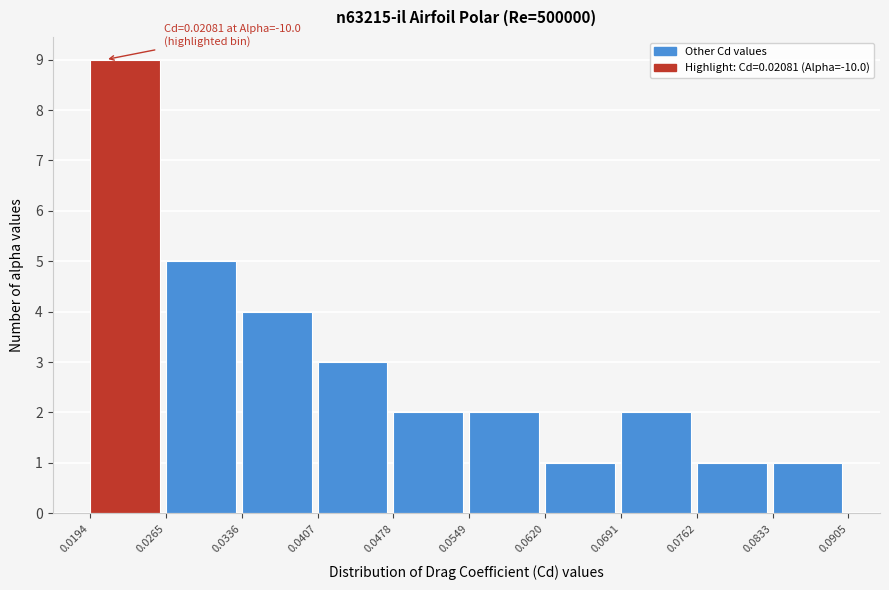

Which range on the x-axis has the tallest bar?

0.0194 to 0.0265